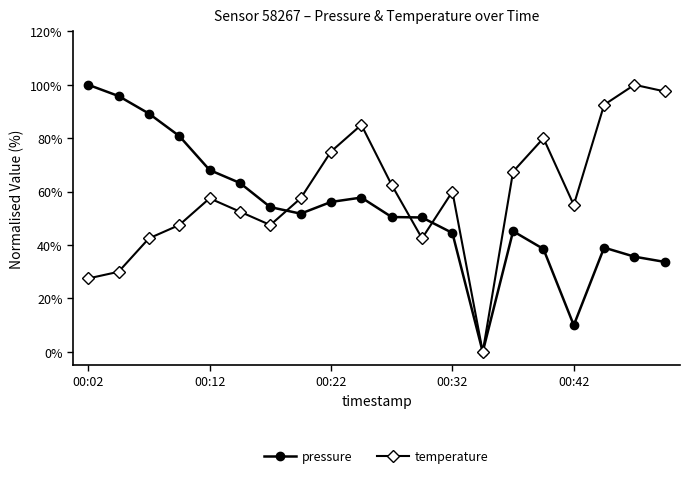

Does the chart display data point markers on the line(s)?

Yes